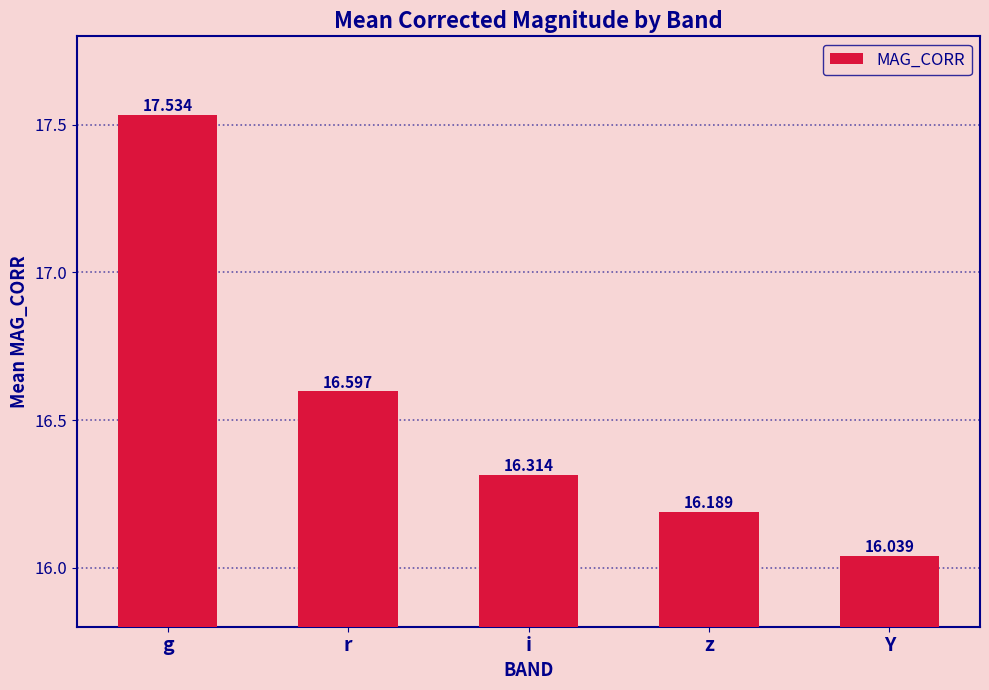

What is the sum of the values at Y and z?

32.2